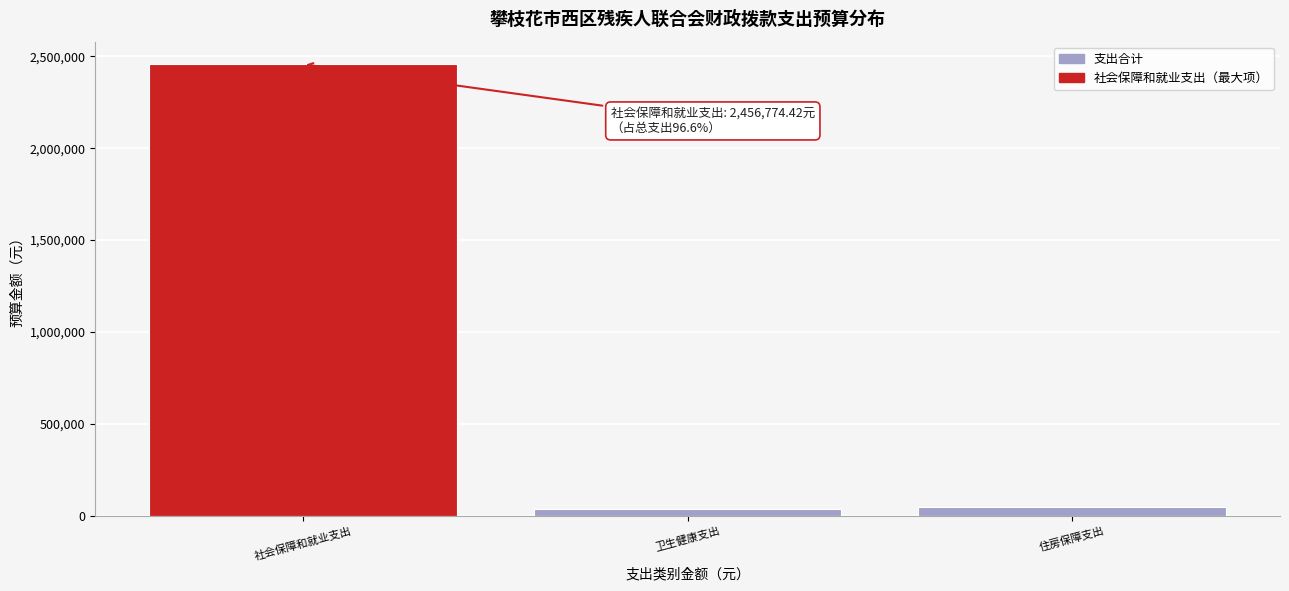

Reading right to left, extract all data points from this chart.

49459.0	37736.0	2456774.4